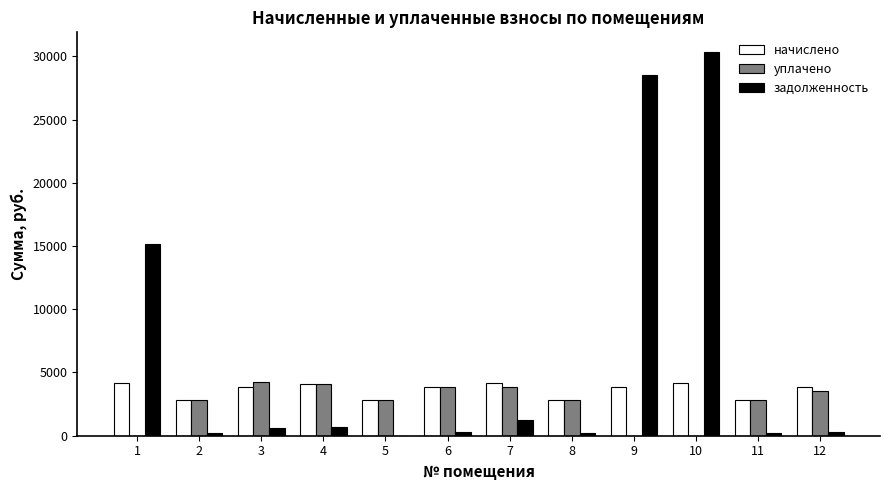

Between 1 and 7, which series saw the biggest shift?

задолженность